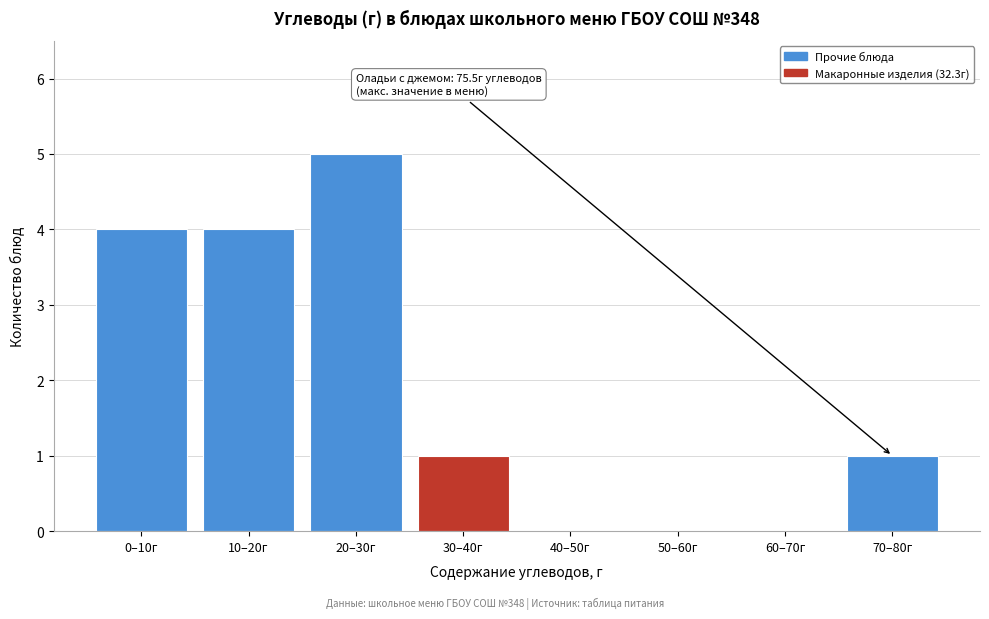

Reading right to left, transcribe all the data shown in this chart.

70–80г=1	60–70г=0	50–60г=0	40–50г=0	30–40г=1	20–30г=5	10–20г=4	0–10г=4